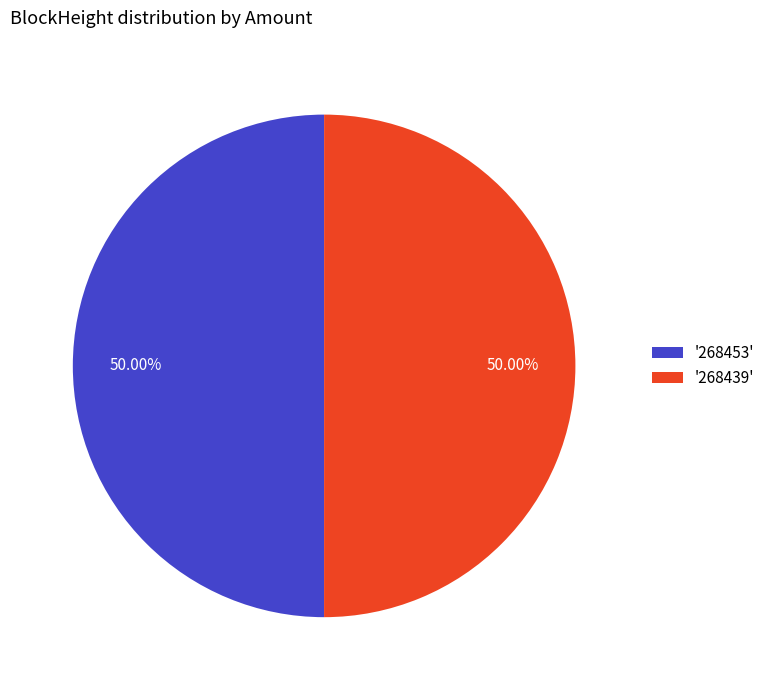

Approximately how many times larger is the value at '268439' compared to '268453'?

1.0